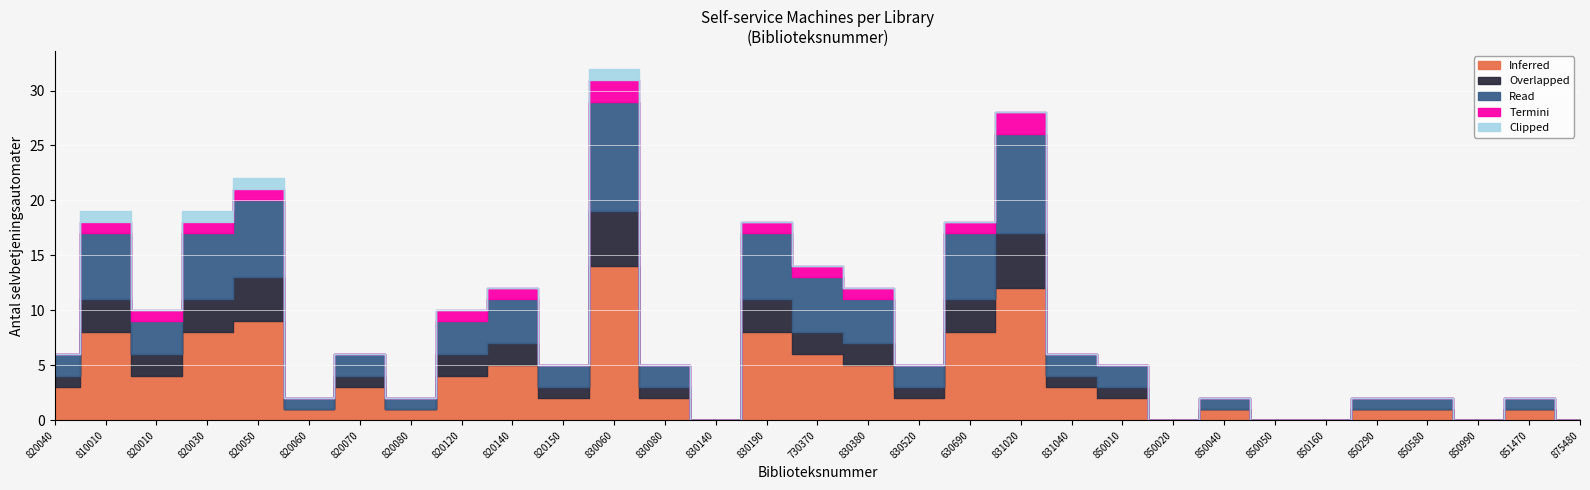

True or false: Read and Overlapped cross at least once.

False